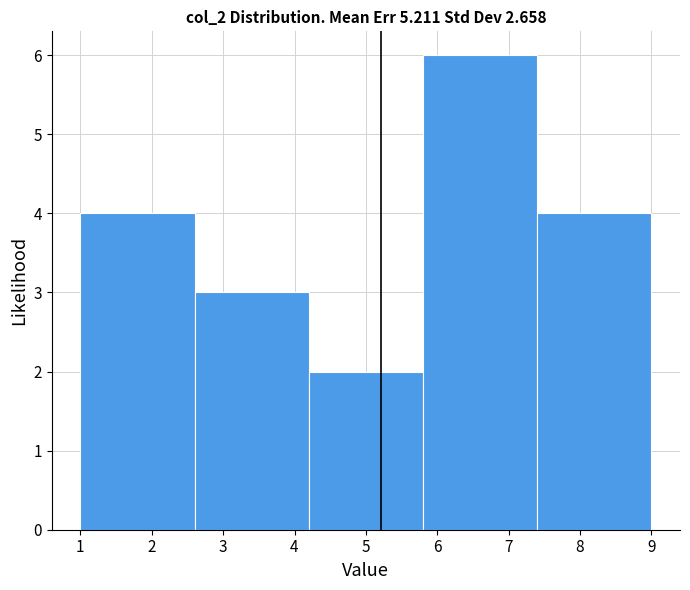

Reading left to right, list every bar in this chart as the range it spans on the x-axis followed by its height. The values are not printed on the chart, so give them approximately, as read against the axis.

1.0 to 2.6: 4
2.6 to 4.2: 3
4.2 to 5.8: 2
5.8 to 7.4: 6
7.4 to 9.0: 4